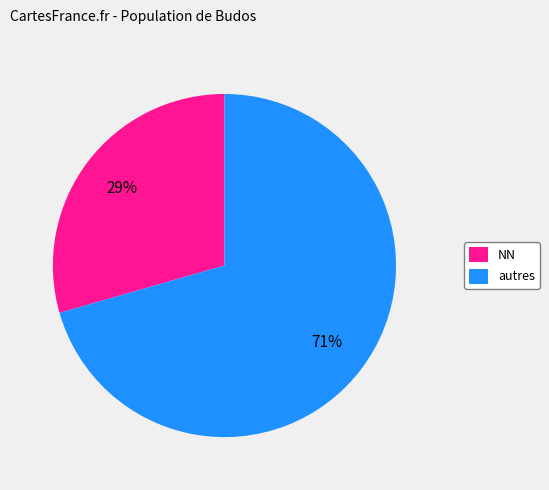

To the nearest percent, what portion does NN represent?

29%